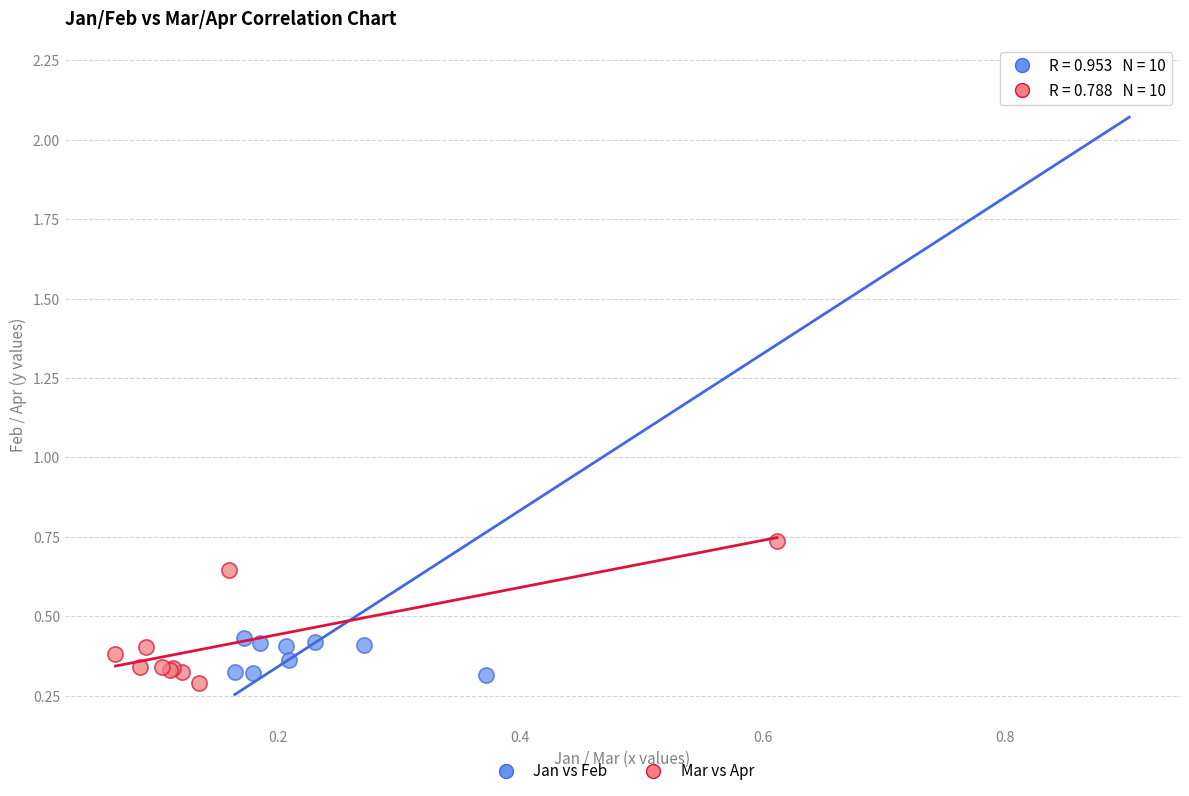

Which series has the largest Y range (max minus min)?

Jan vs Feb